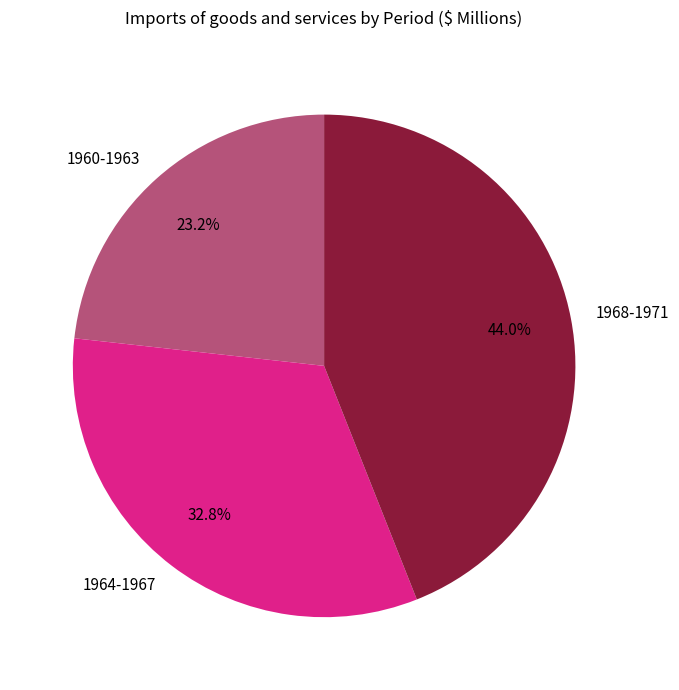

Is there any slice that represents more than half of the pie?

No